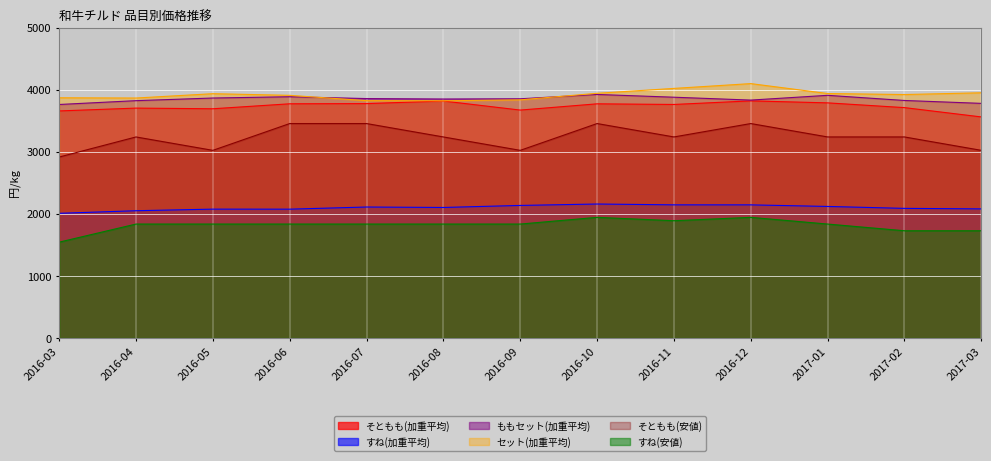

True or false: そともも(加重平均) and すね(加重平均) cross at least once.

False